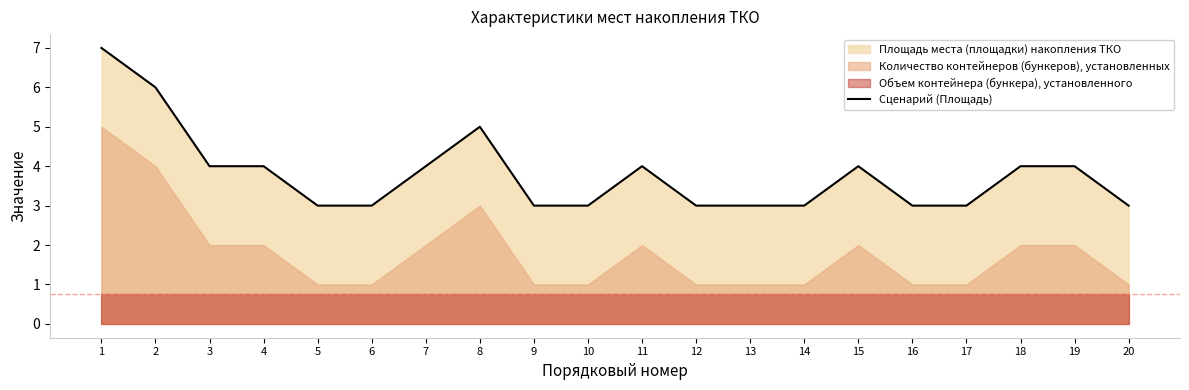

What is the sum of the values at 6 and 2?

9